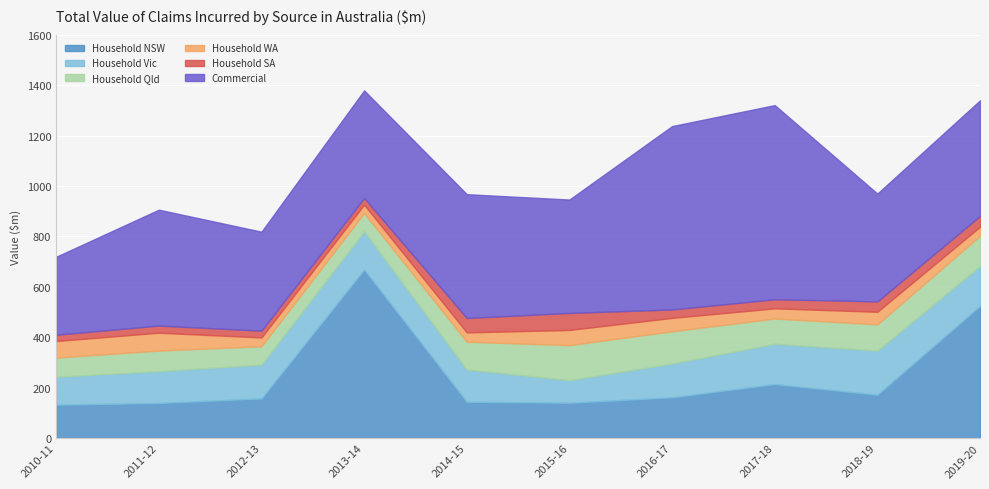

How many data points in Household SA are above 36?

5